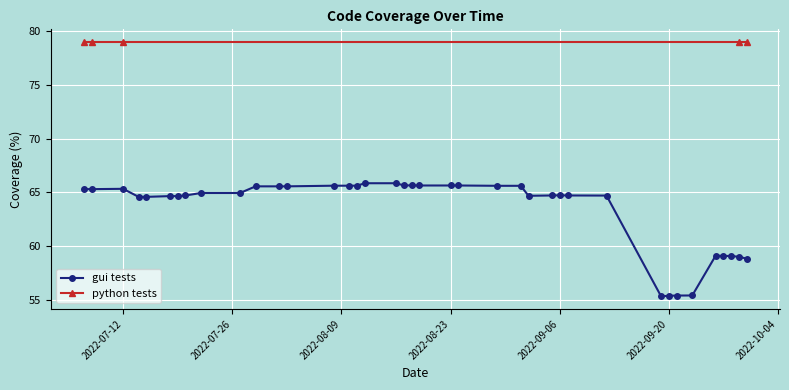

True or false: gui tests has more than 0 interior local peaks.

True